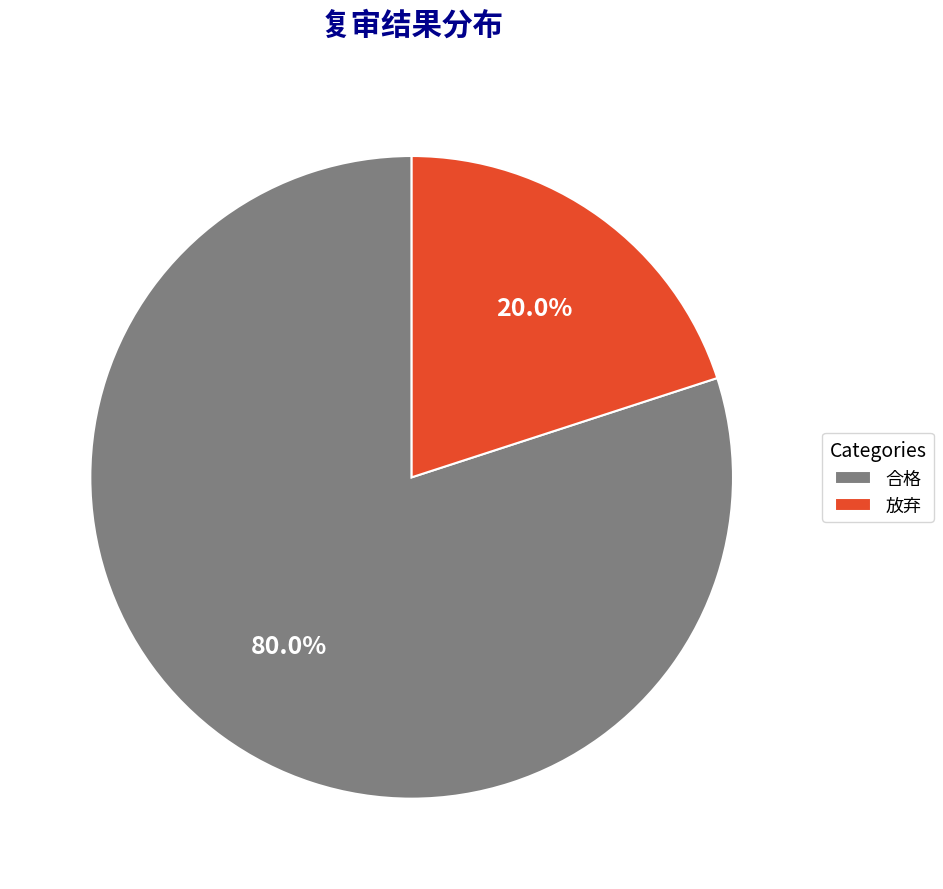

Is the sum of 合格 and 放弃 greater than half?

Yes